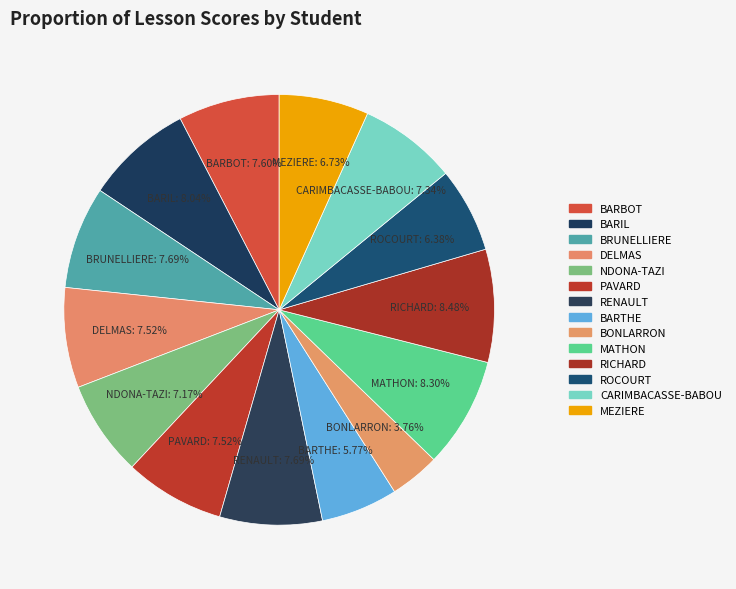

What is the smallest slice in the pie chart?

BONLARRON